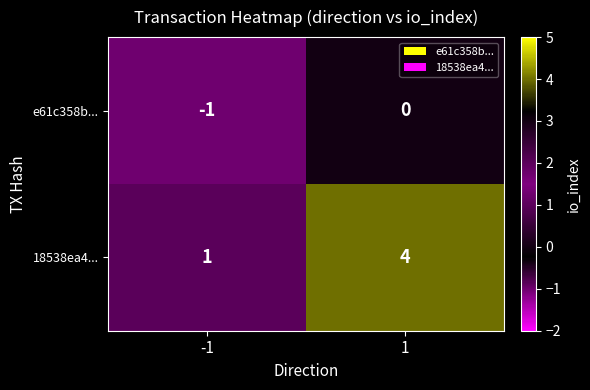

Reading left to right, transcribe all the data shown in this chart.

e61c358b...: -1	0
18538ea4...: 1	4